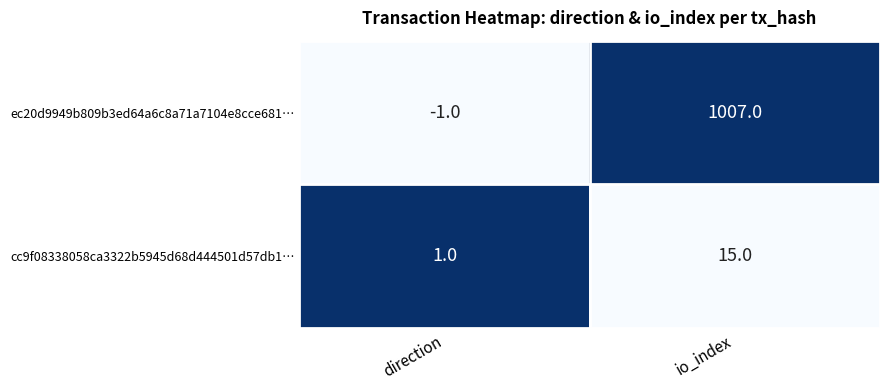

The cc9f08338058ca3322b5945d68d444501d57db1… series shows 1 at direction. True or false?

True